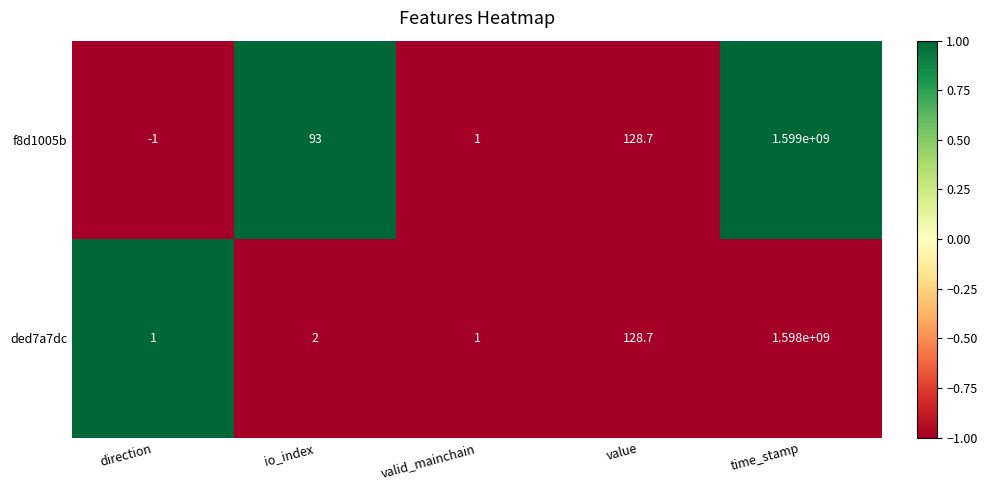

What is the spread (max minus min) of values at direction?

2.0